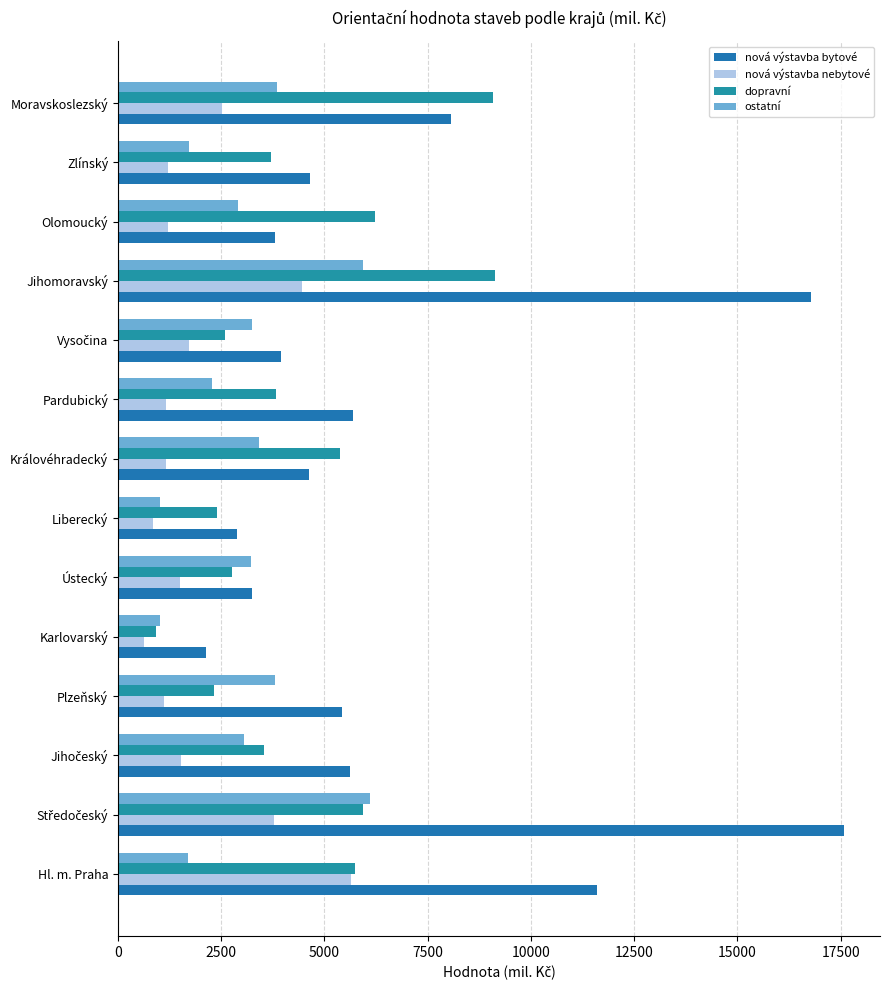

Count the number of categories in the chart.

14